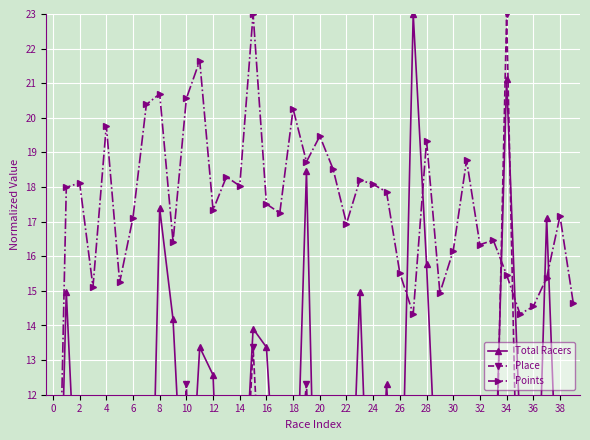

How many interior local valleys does the Points series have?

12